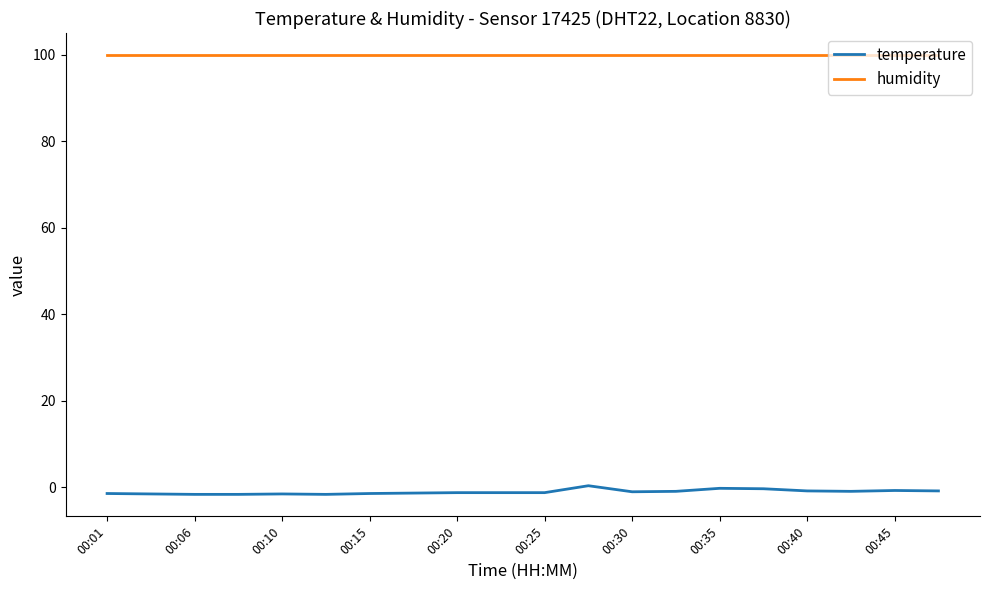

Which series has the largest range (max minus min)?

temperature